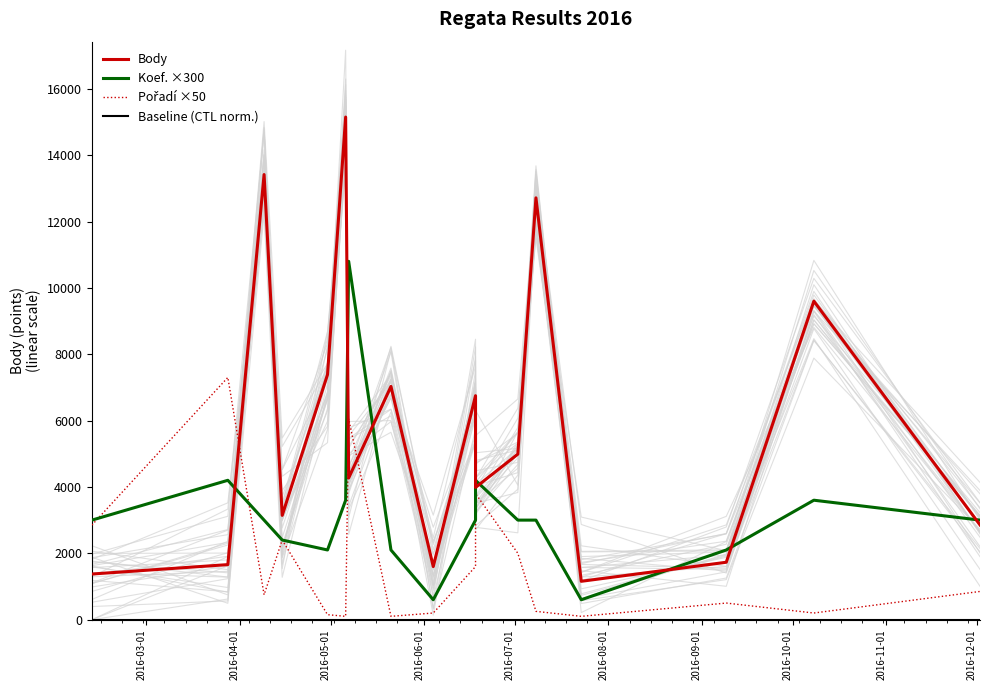

True or false: Baseline (CTL norm.) and Body intersect in this chart.

False